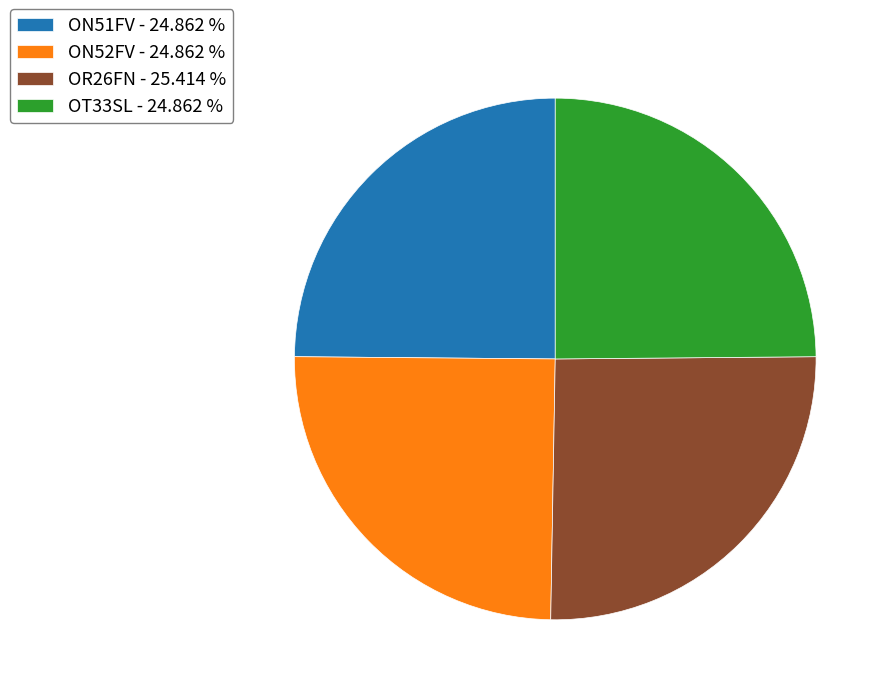

True or false: OT33SL accounts for 25% of the total.

True